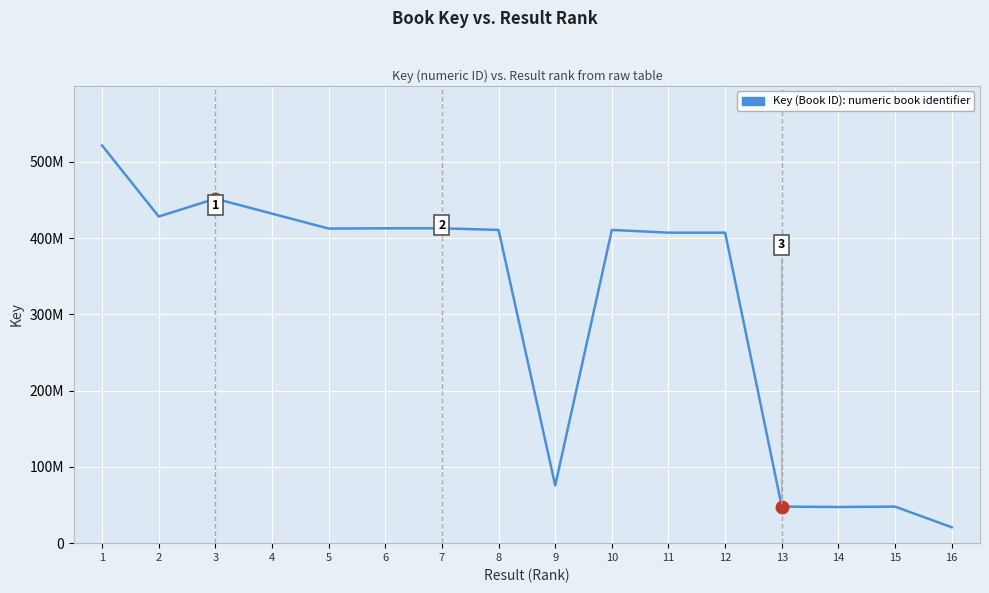

What is the smallest value displayed?

20866912